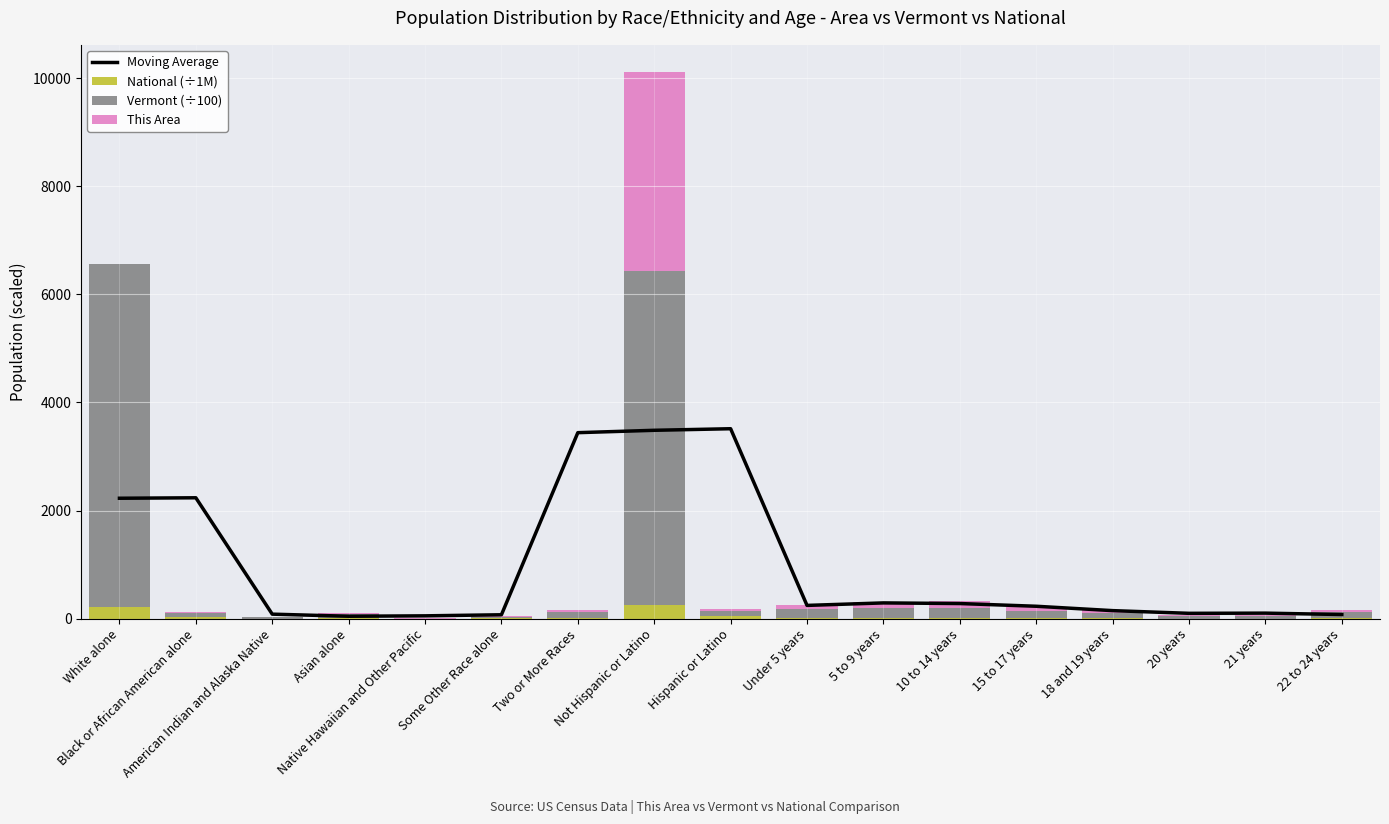

Reading left to right, what are all the values shown in this chart?

Moving Average: White alone=2227.7	Black or African American alone=2236.4	American Indian and Alaska Native=83.9	Asian alone=45.1	Native Hawaiian and Other Pacific=52.8	Some Other Race alone=72.6	Two or More Races=3440.8	Not Hispanic or Latino=3484.6	Hispanic or Latino=3513.6	Under 5 years=245.7	5 to 9 years=291.9	10 to 14 years=280.2	15 to 17 years=230.0	18 and 19 years=149.1	20 years=99.3	21 years=102.6	22 to 24 years=77.1
National (÷1M): White alone=223.6	Black or African American alone=38.9	American Indian and Alaska Native=2.9	Asian alone=14.7	Native Hawaiian and Other Pacific=0.5	Some Other Race alone=19.1	Two or More Races=9.0	Not Hispanic or Latino=258.3	Hispanic or Latino=50.5	Under 5 years=10.3	5 to 9 years=10.4	10 to 14 years=10.6	15 to 17 years=6.7	18 and 19 years=4.6	20 years=2.3	21 years=2.2	22 to 24 years=6.5
Vermont (÷100): White alone=6336.0	Black or African American alone=62.8	American Indian and Alaska Native=22.1	Asian alone=79.5	Native Hawaiian and Other Pacific=1.6	Some Other Race alone=21.1	Two or More Races=107.5	Not Hispanic or Latino=6165.3	Hispanic or Latino=92.1	Under 5 years=163.4	5 to 9 years=178.5	10 to 14 years=193.5	15 to 17 years=128.0	18 and 19 years=108.6	20 years=54.2	21 years=50.0	22 to 24 years=122.6
This Area: White alone=3.0	Black or African American alone=19.0	American Indian and Alaska Native=1.0	Asian alone=11.0	Native Hawaiian and Other Pacific=2.0	Some Other Race alone=9.0	Two or More Races=48.0	Not Hispanic or Latino=3685.0	Hispanic or Latino=38.0	Under 5 years=78.0	5 to 9 years=116.0	10 to 14 years=115.0	15 to 17 years=82.0	18 and 19 years=41.0	20 years=20.0	21 years=15.0	22 to 24 years=35.0